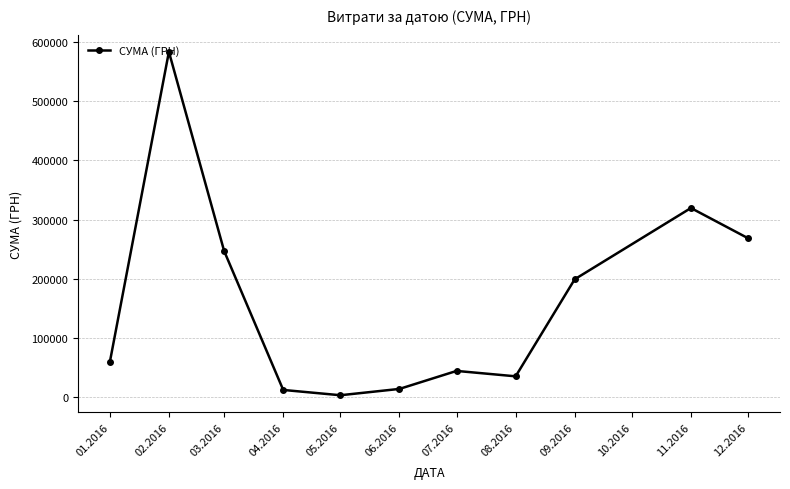

Which has a higher value, 05.2016 or 11.2016?

11.2016